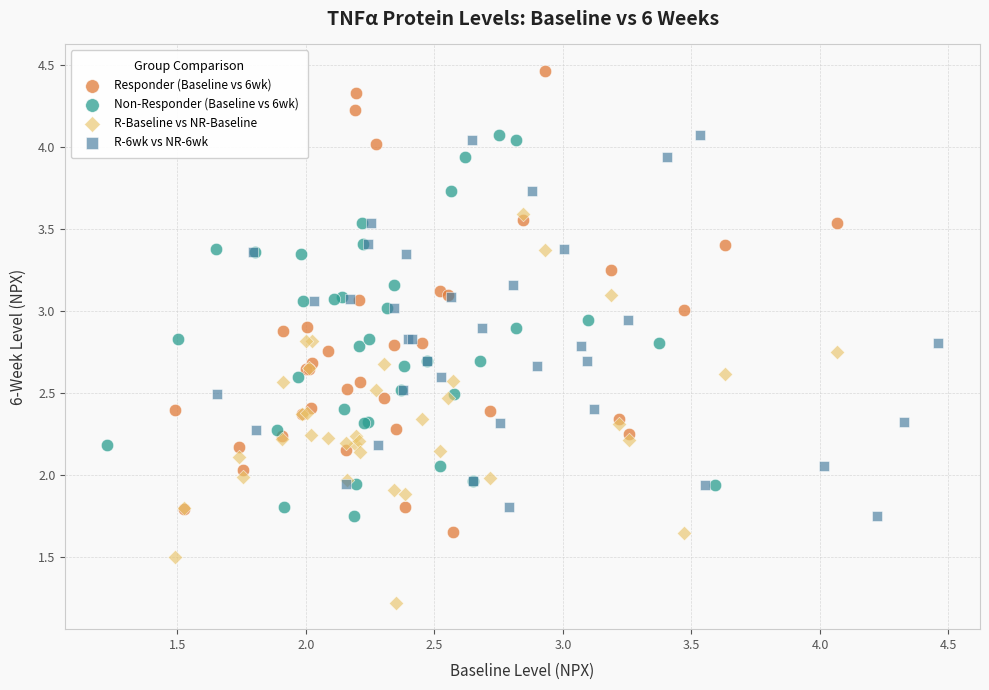

Which series contains the highest Y value?

Responder (Baseline vs 6wk)